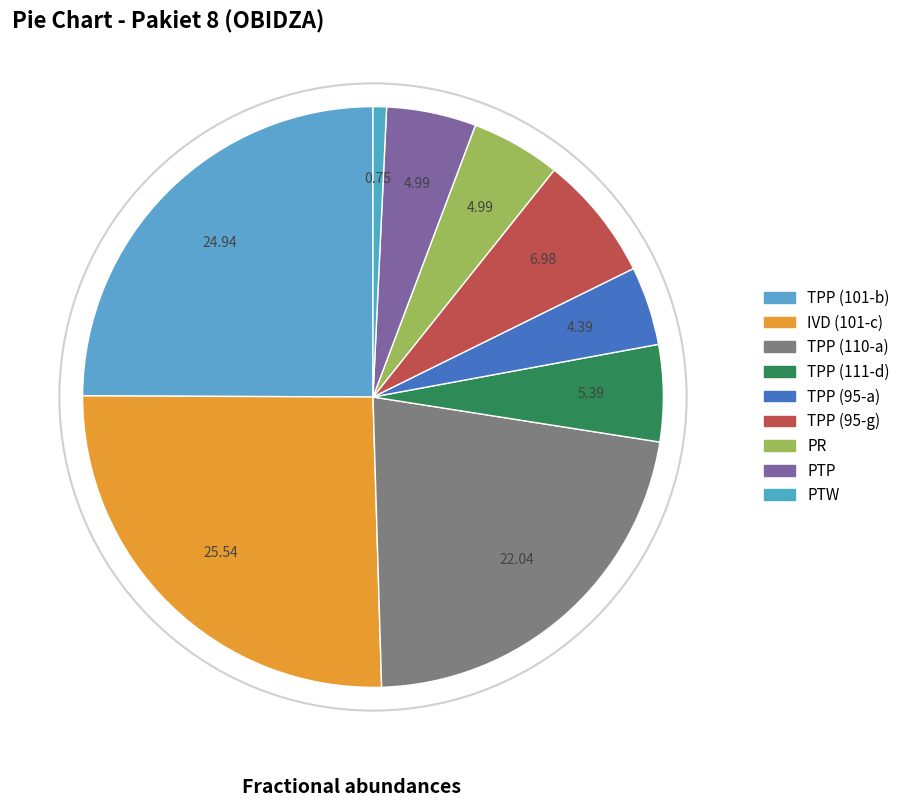

To the nearest percent, what is the difference between the largest and smallest slice percentages?

25%